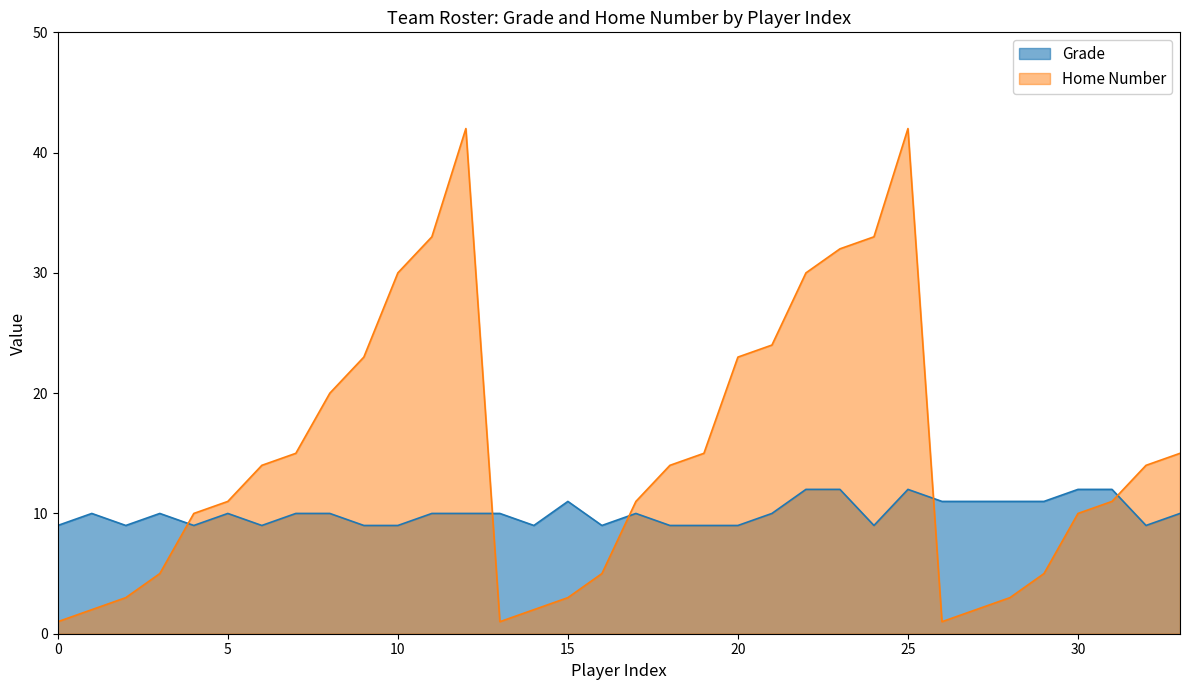

Between 2 and 3, which series saw the biggest shift?

Grade